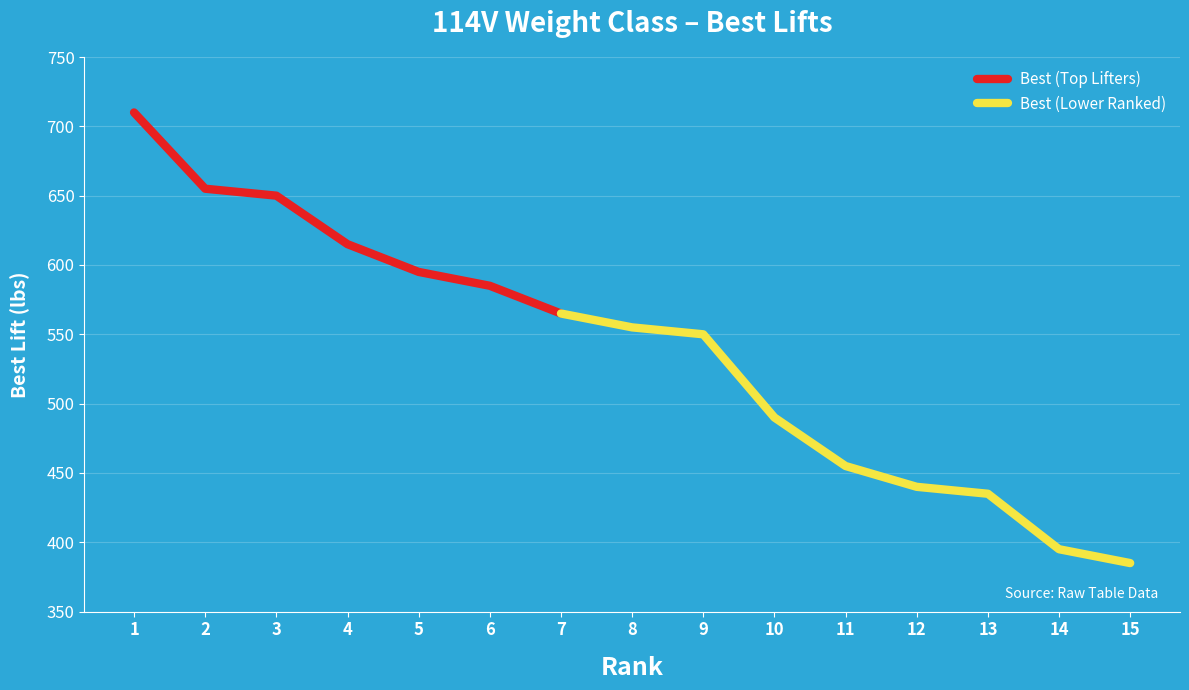

The value of Best (Top Lifters) at 6 is 585. True or false?

True